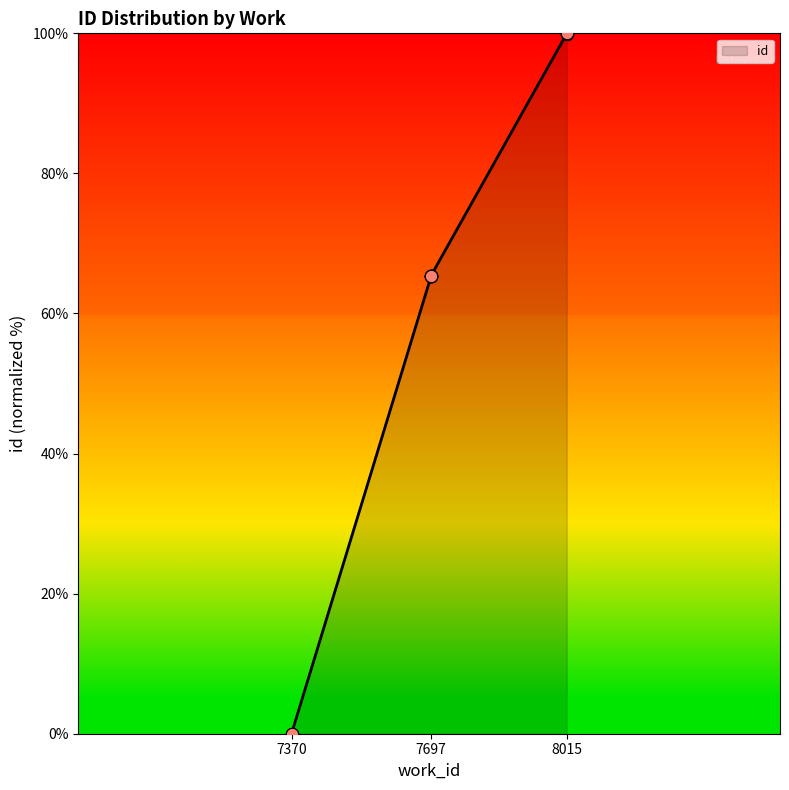

What is the change in value from 7370 to 8015?

+100.0